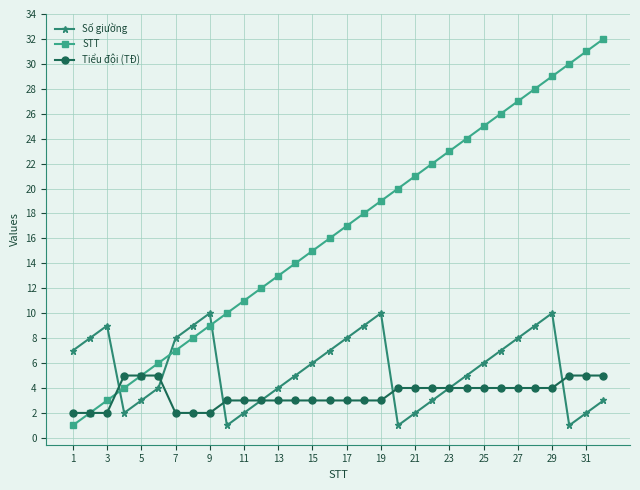

True or false: Số giường has more than 0 interior local peaks.

True